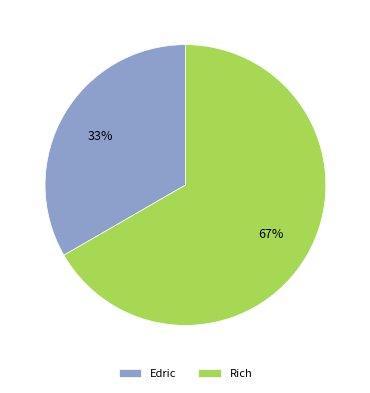

Is there a majority slice in this chart?

Yes